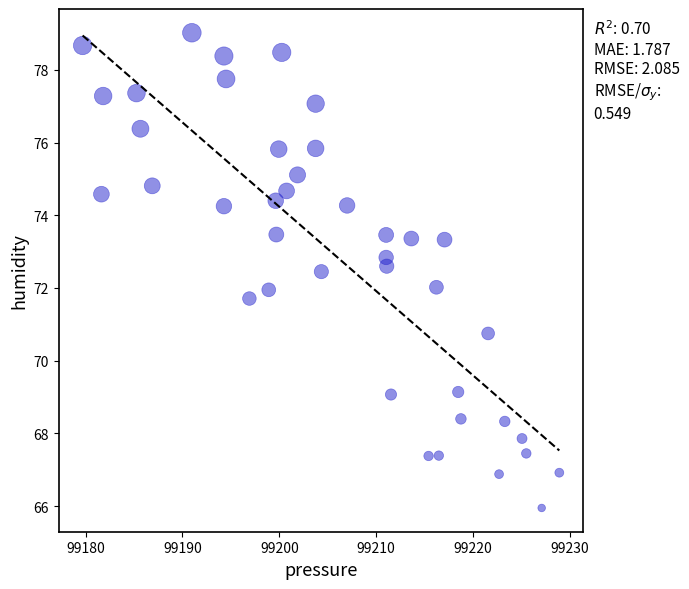

What is the range of X values (max minus min)?

49.2